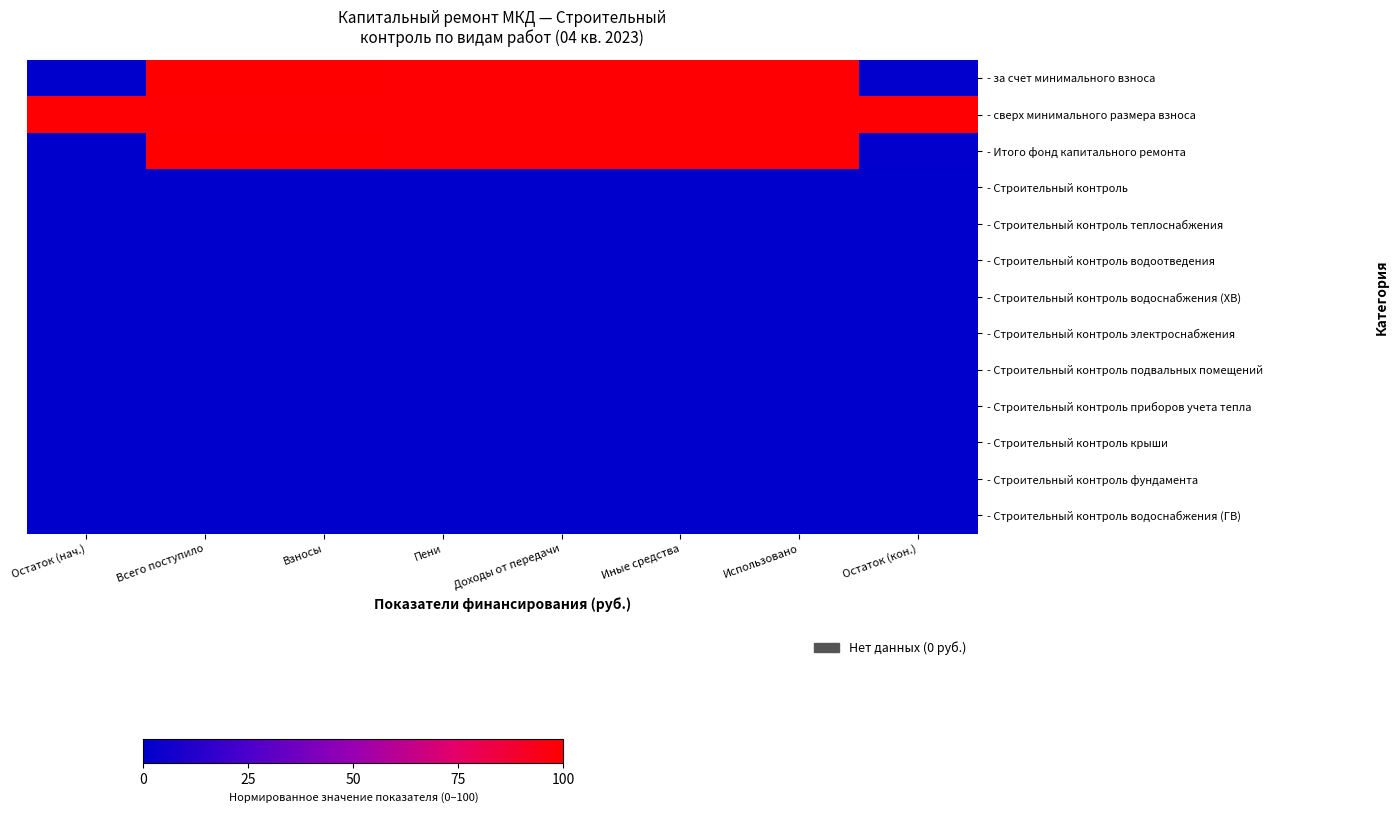

At how many categories does at least one series exceed 49?

8